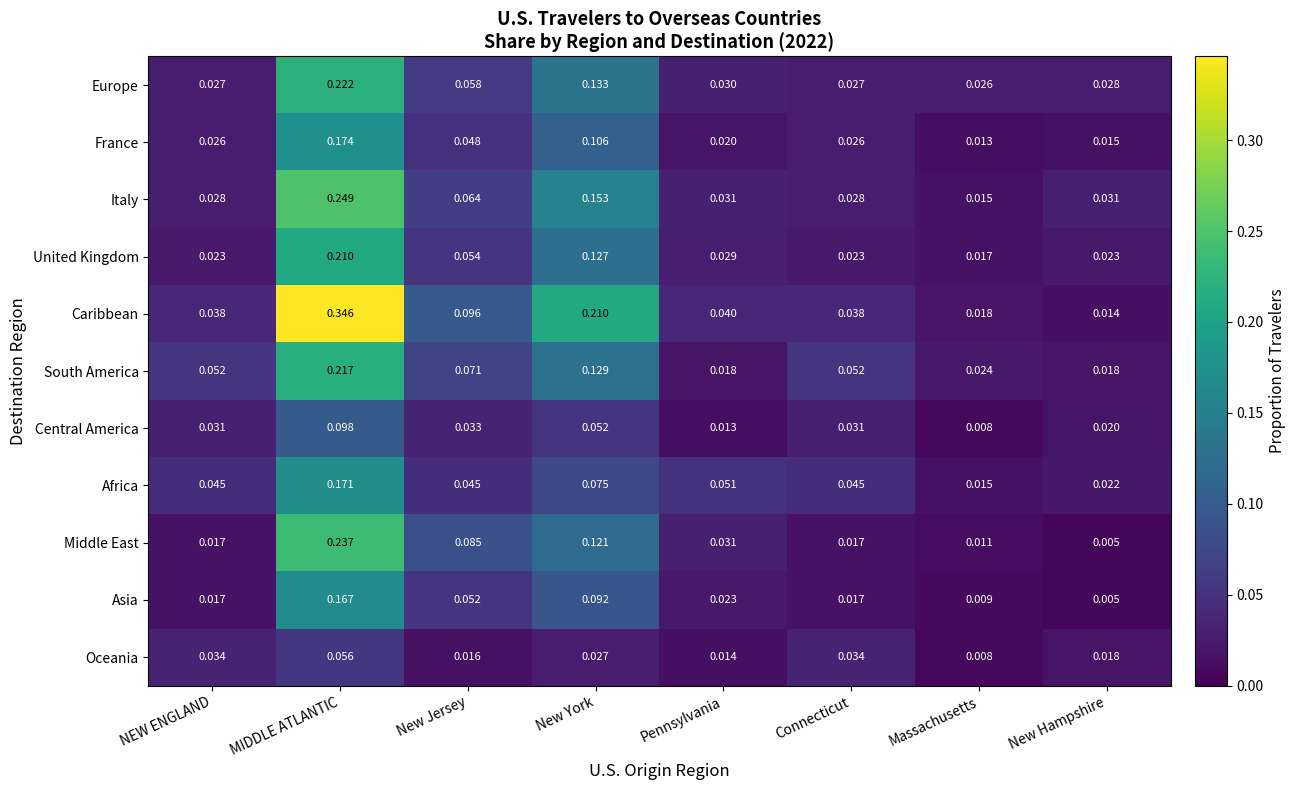

List the series in order of their peak value, lowest first.

Oceania, Central America, Asia, Africa, France, United Kingdom, South America, Europe, Middle East, Italy, Caribbean